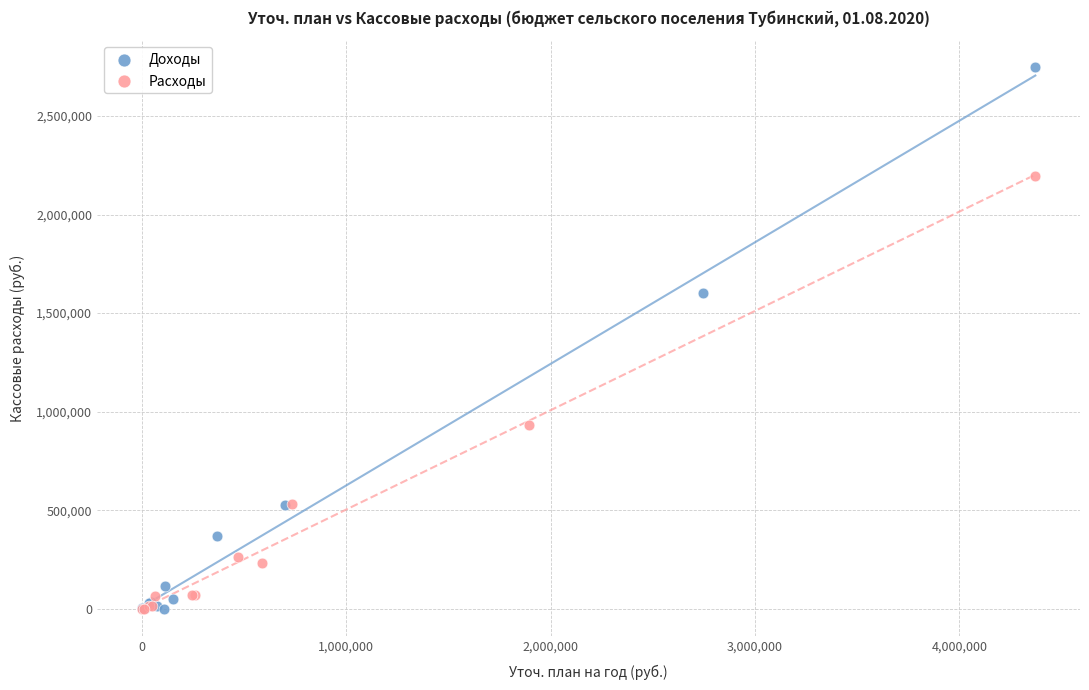

What are all the series names shown in the legend?

Доходы, Расходы